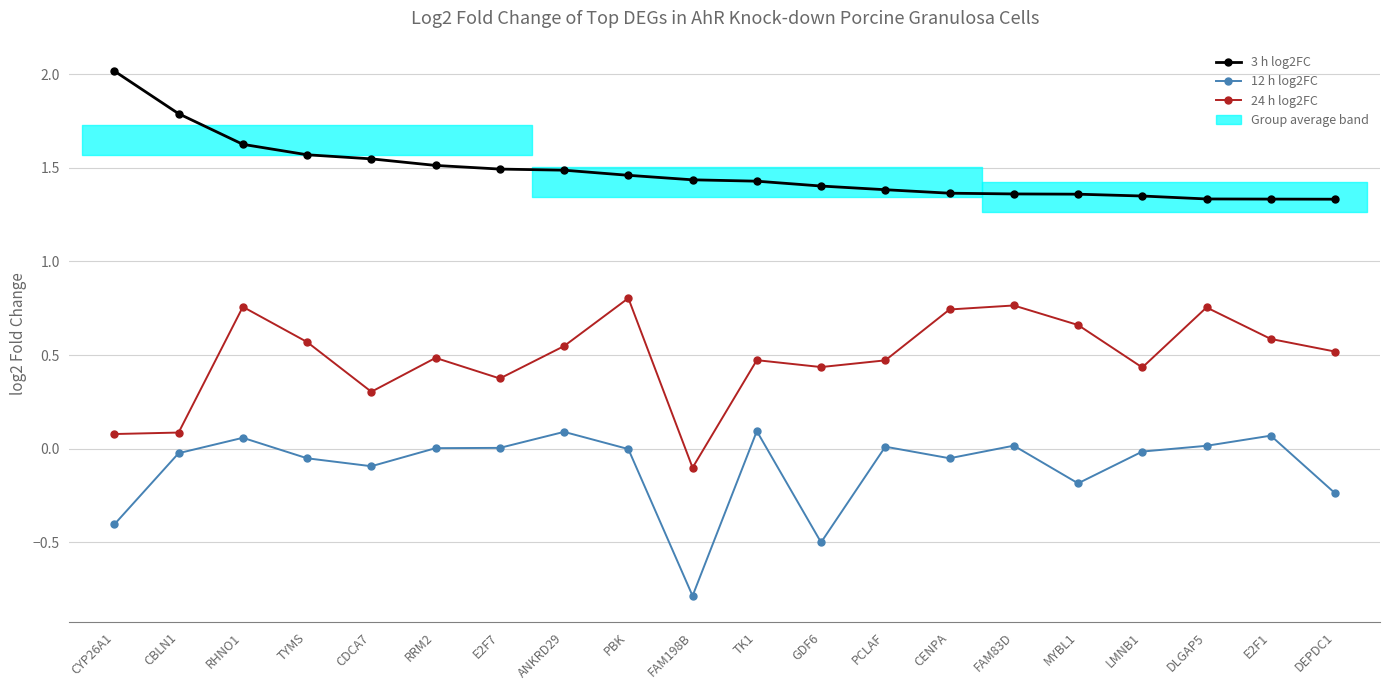

What is the highest value of the 24 h series?

0.8